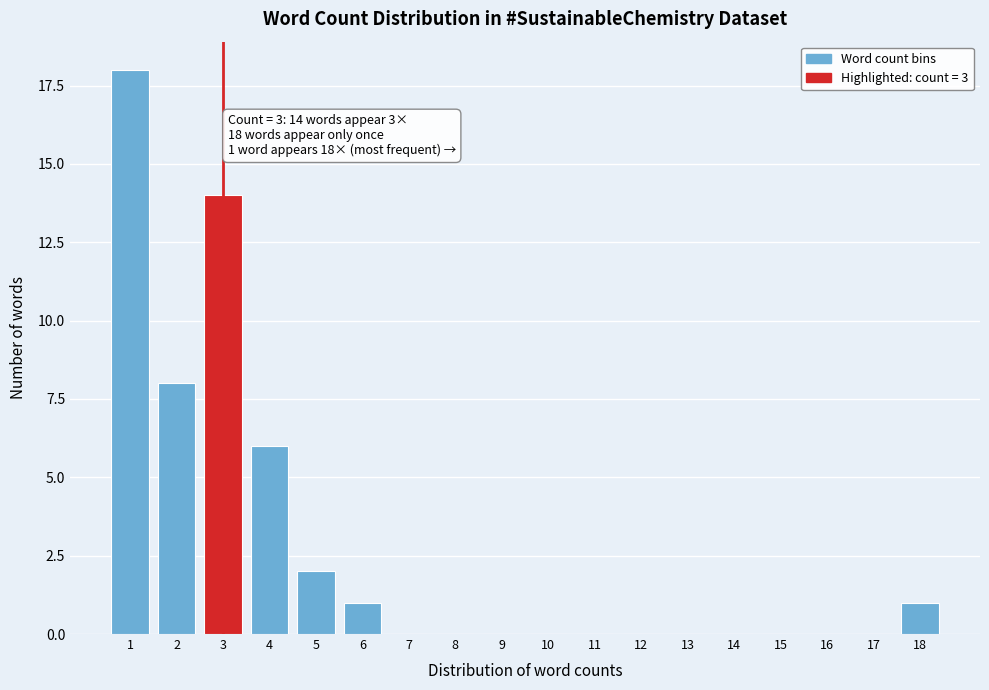

Reading left to right, list all the values displayed in this chart.

1=18	2=8	3=14	4=6	5=2	6=1	7=0	8=0	9=0	10=0	11=0	12=0	13=0	14=0	15=0	16=0	17=0	18=1